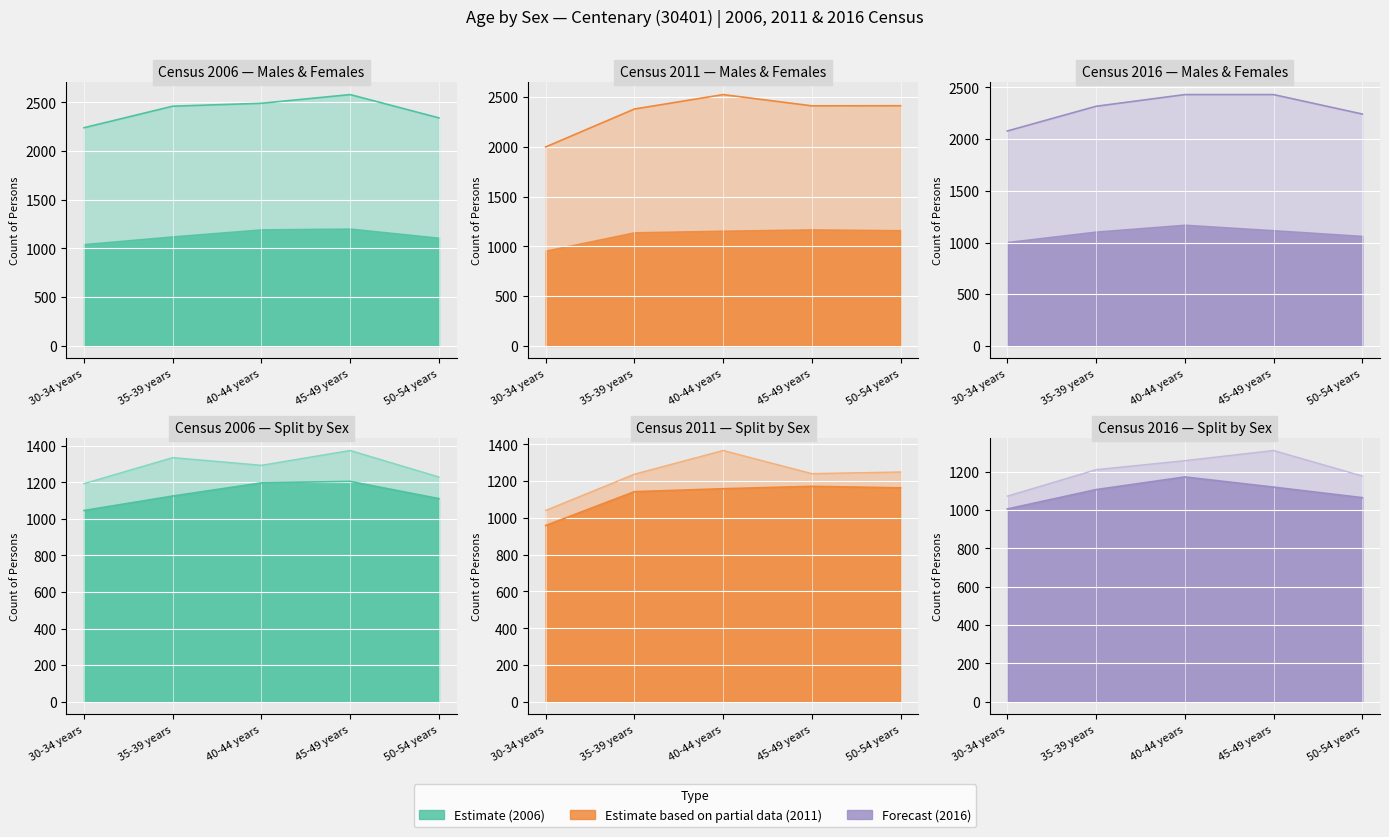

Rank the categories by 2016 Females value from lowest to highest.

30-34 years, 50-54 years, 35-39 years, 40-44 years, 45-49 years